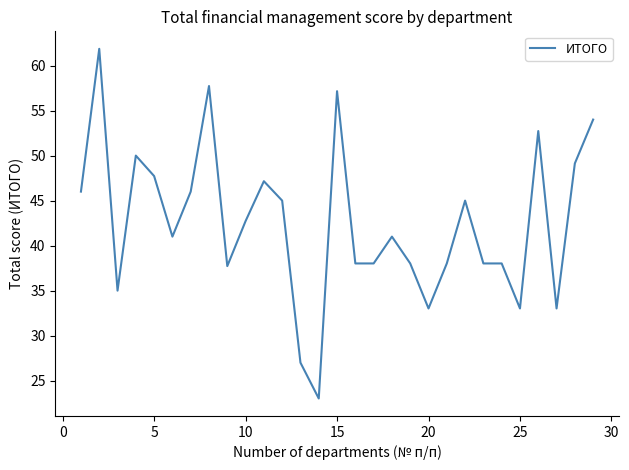

What is the difference between the maximum and minimum values?

38.8